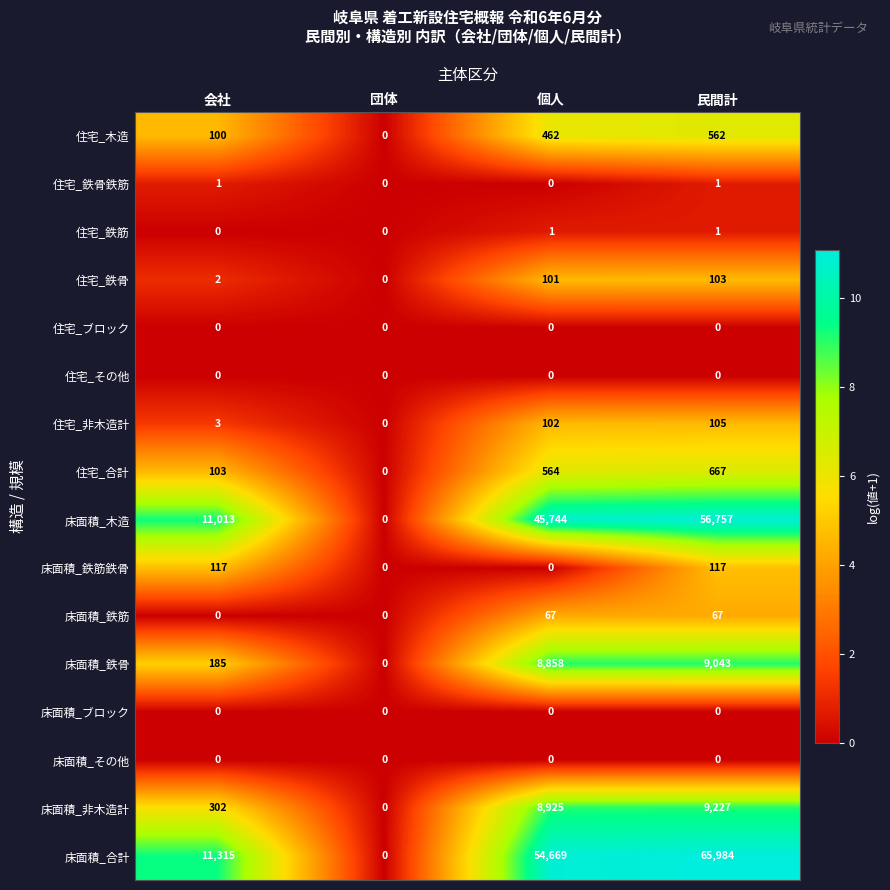

The value of 床面積_鉄筋鉄骨 at 個人 is -77. True or false?

False